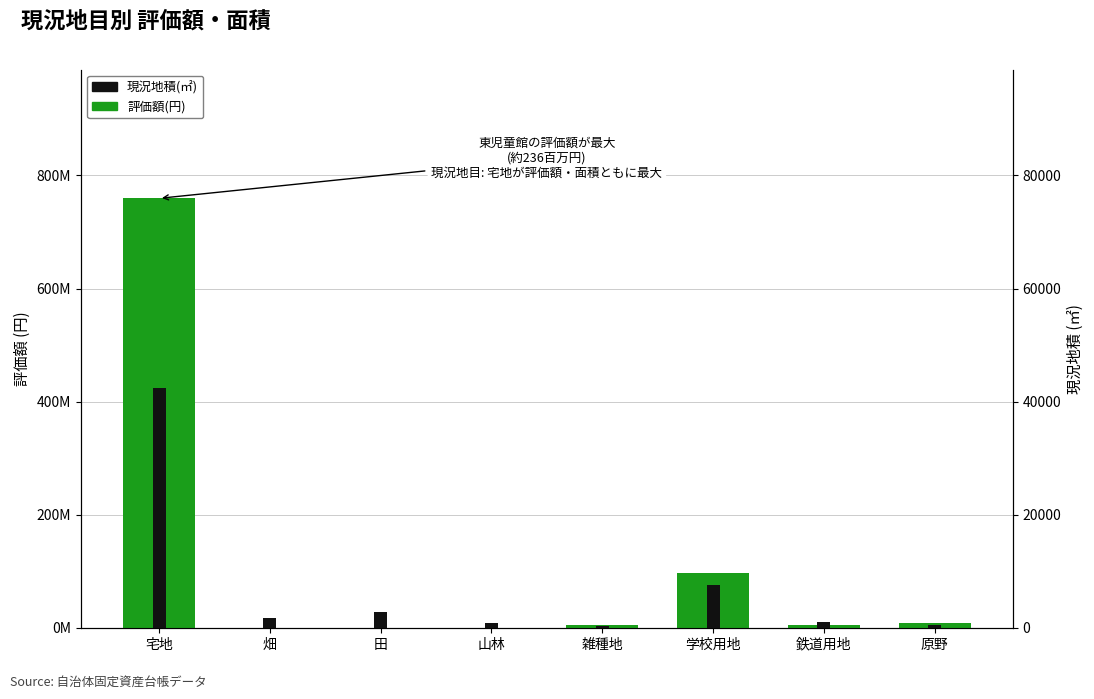

At how many categories does at least one series exceed 718558544?

1